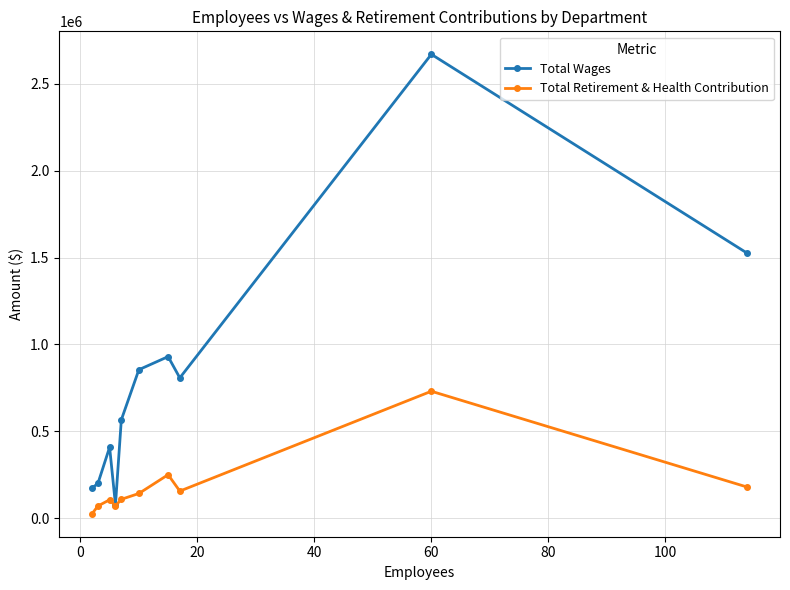

Which series has the largest total across all categories?

Total Wages